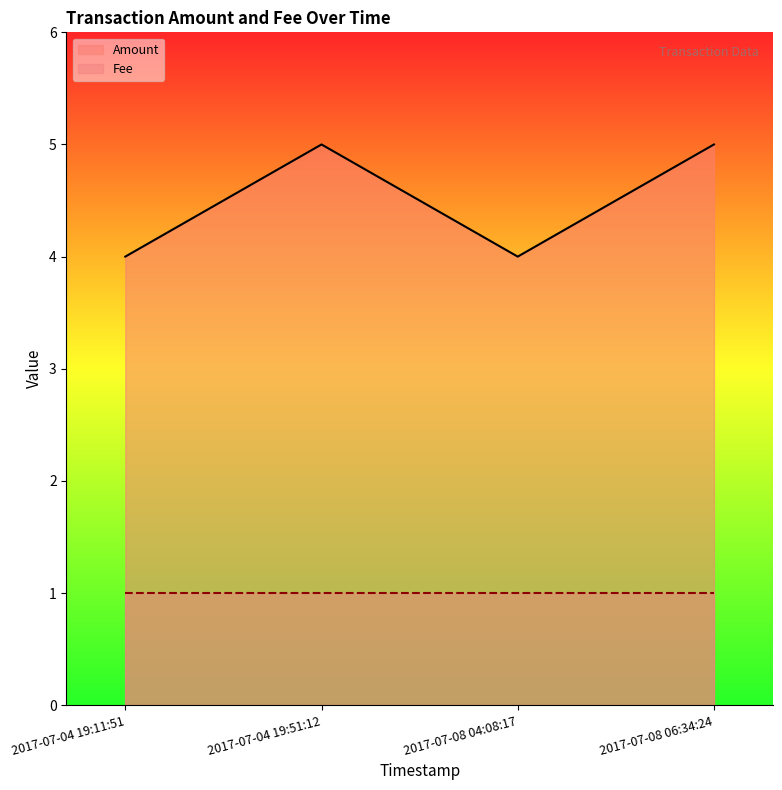

What is the difference between the highest and lowest values at 2017-07-04 19:11:51?

3